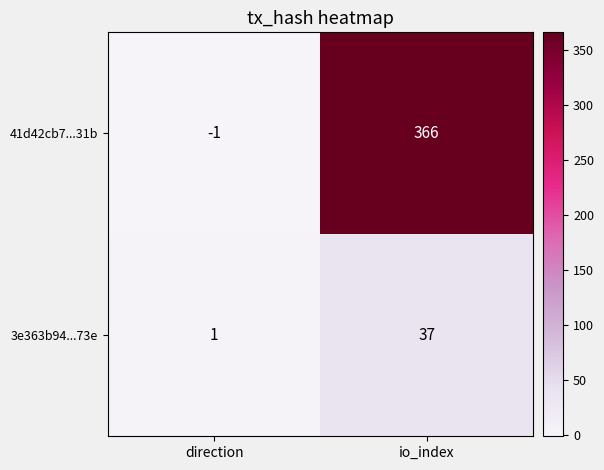

How many categories are shown in the chart?

2